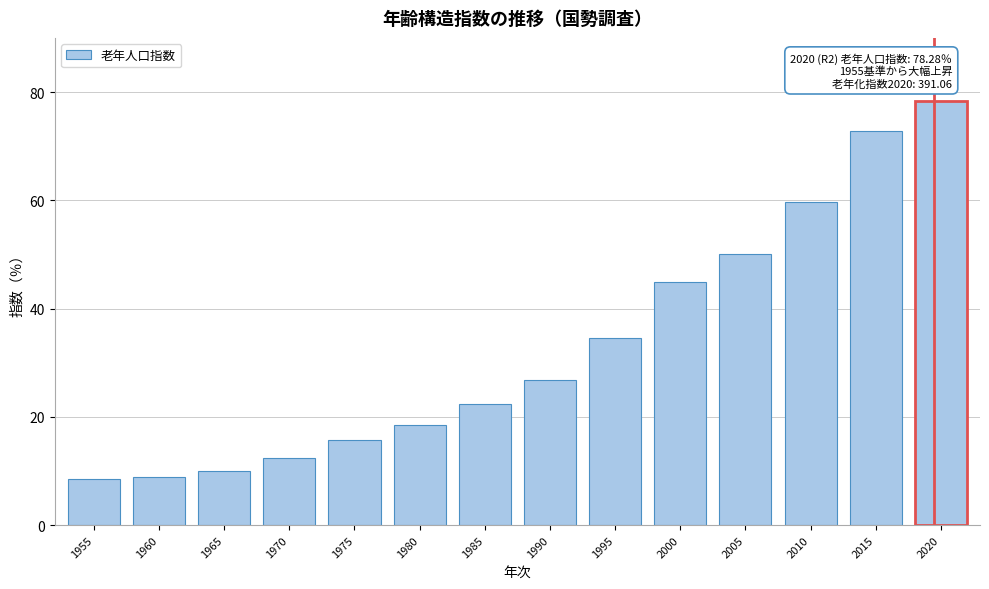

What is the difference between the values at 2015 and 1980?

54.3